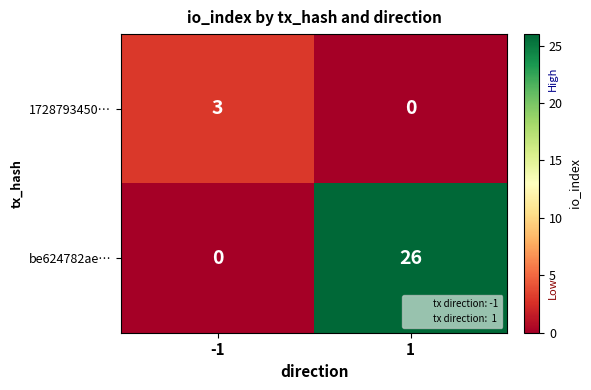

Reading right to left, extract all data points from this chart.

1728793450…: 0	3
be624782ae…: 26	0